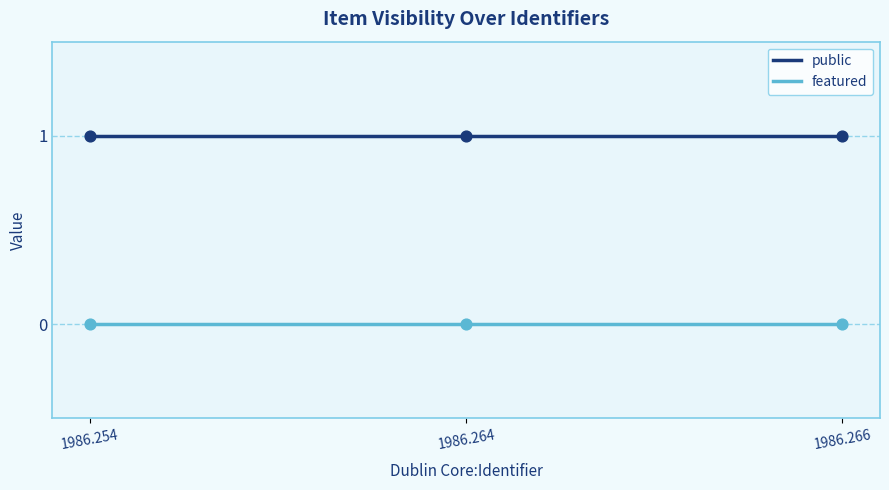

Which series has the largest total across all categories?

public